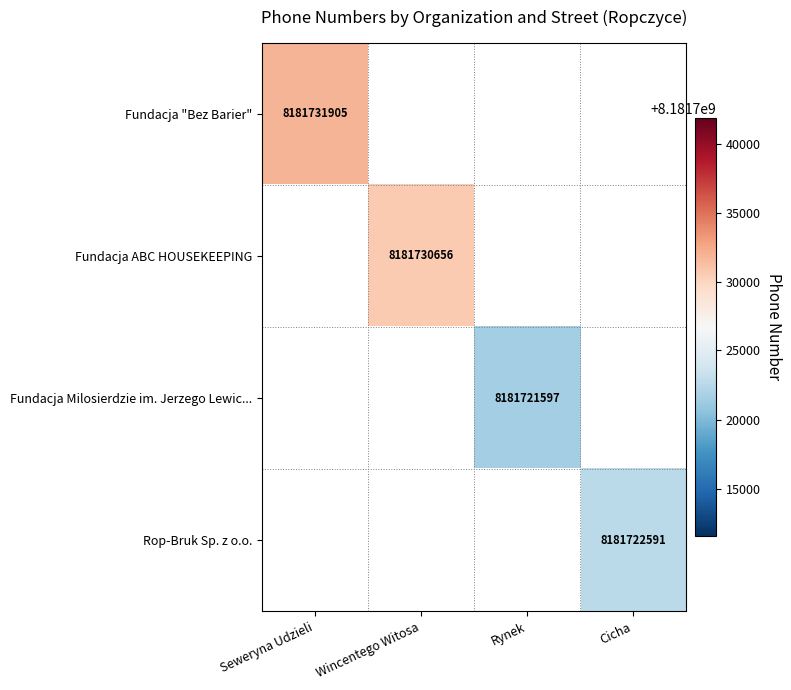

True or false: Fundacja ABC HOUSEKEEPING has a value of 4620787117 at Wincentego Witosa.

False